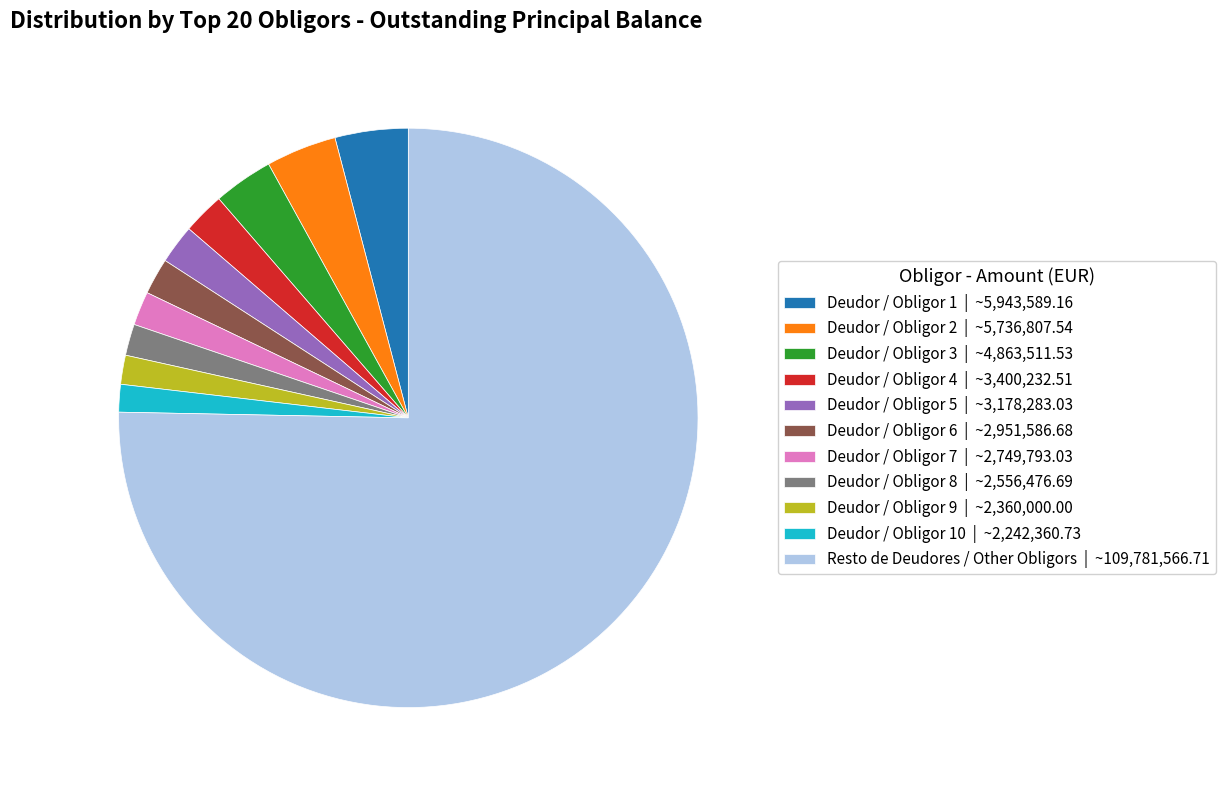

Is the sum of Deudor / Obligor 1 | ~5,943,589.16 and Deudor / Obligor 5 | ~3,178,283.03 greater than half?

No